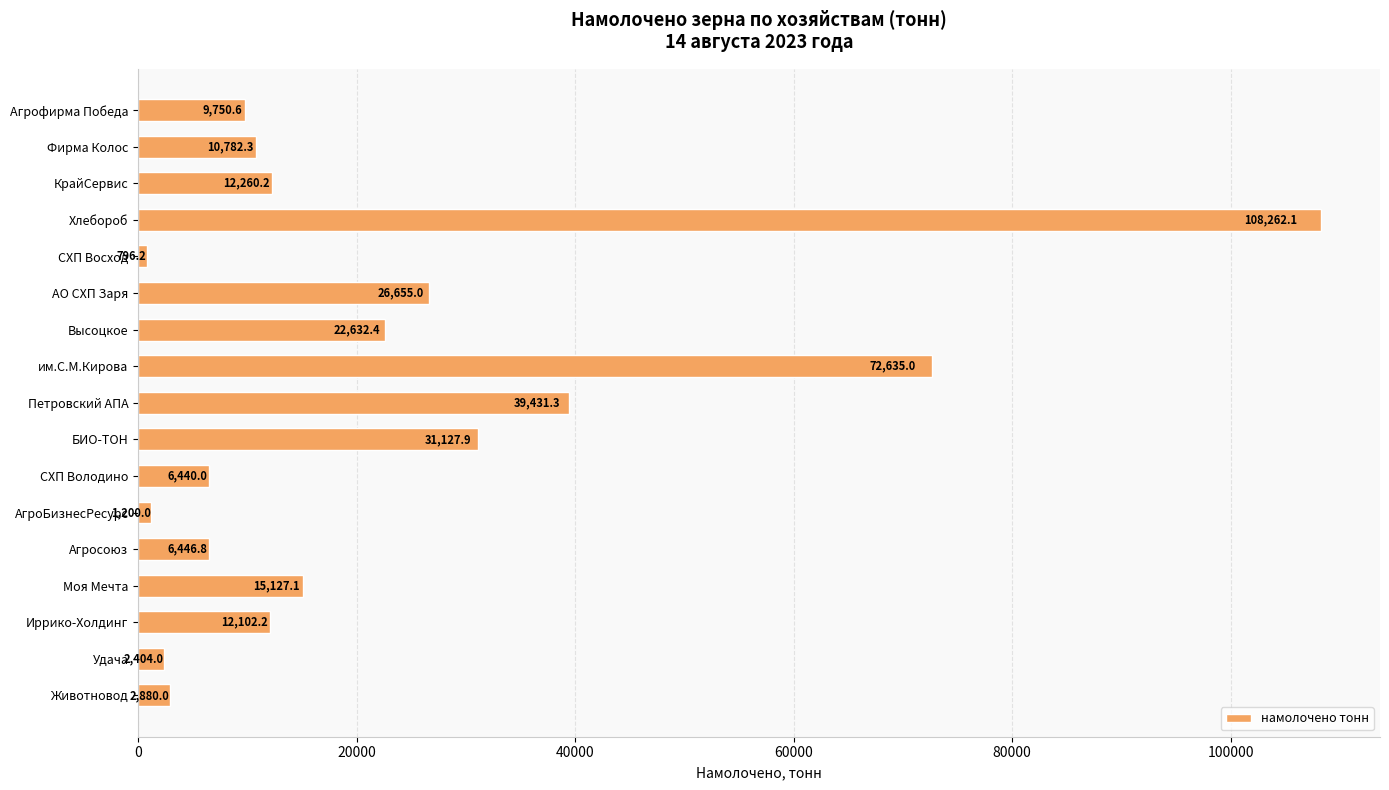

What is the label of the 4th bar from the top?

Хлебороб